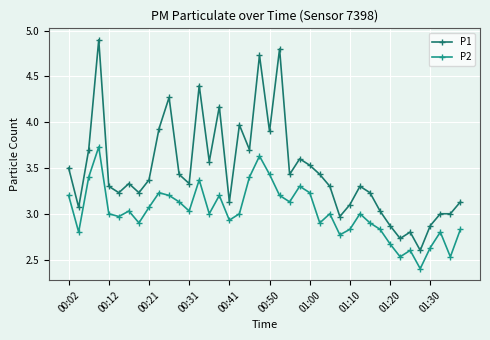

List the series in order of their overall mean, lowest first.

P2, P1